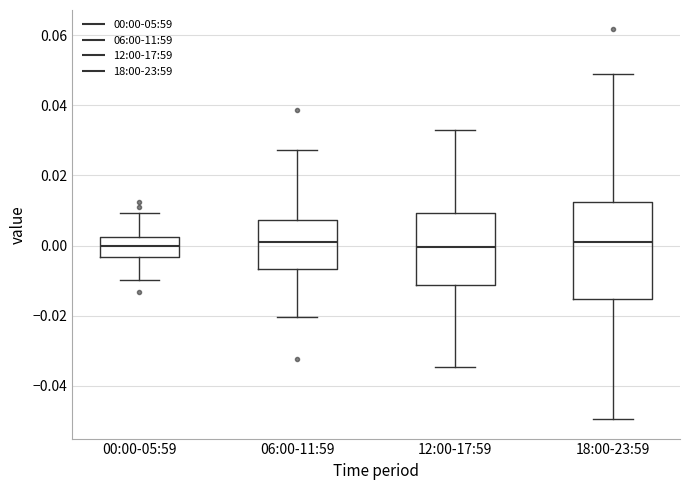

Reading left to right, read every box against the y-axis: the position of its median line, the range the box covers, and the ends of its whiskers. The values are not printed on the chart, so give them approximately, as read against the axis.

00:00-05:59: median 0.000, box -0.004 to 0.002, whiskers -0.010 to 0.010
06:00-11:59: median 0.002, box -0.006 to 0.008, whiskers -0.020 to 0.028
12:00-17:59: median 0.000, box -0.012 to 0.010, whiskers -0.034 to 0.032
18:00-23:59: median 0.000, box -0.016 to 0.012, whiskers -0.050 to 0.048